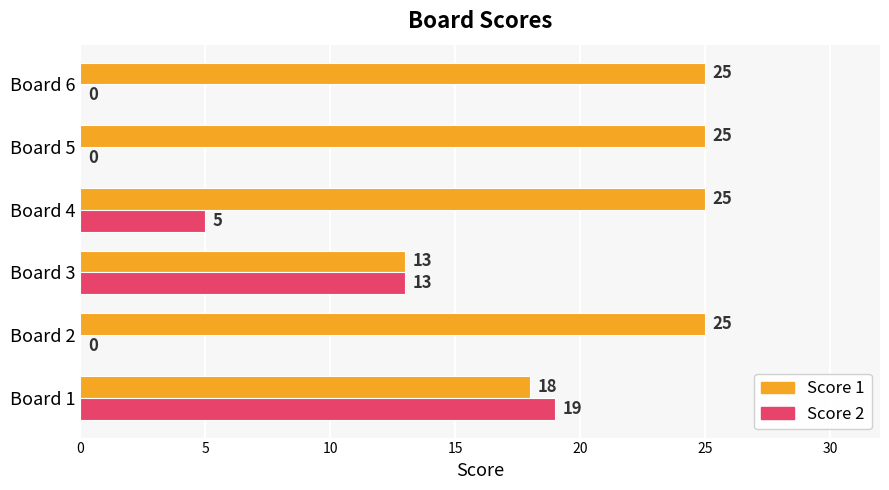

What is the average value of the Score 2 series?

6